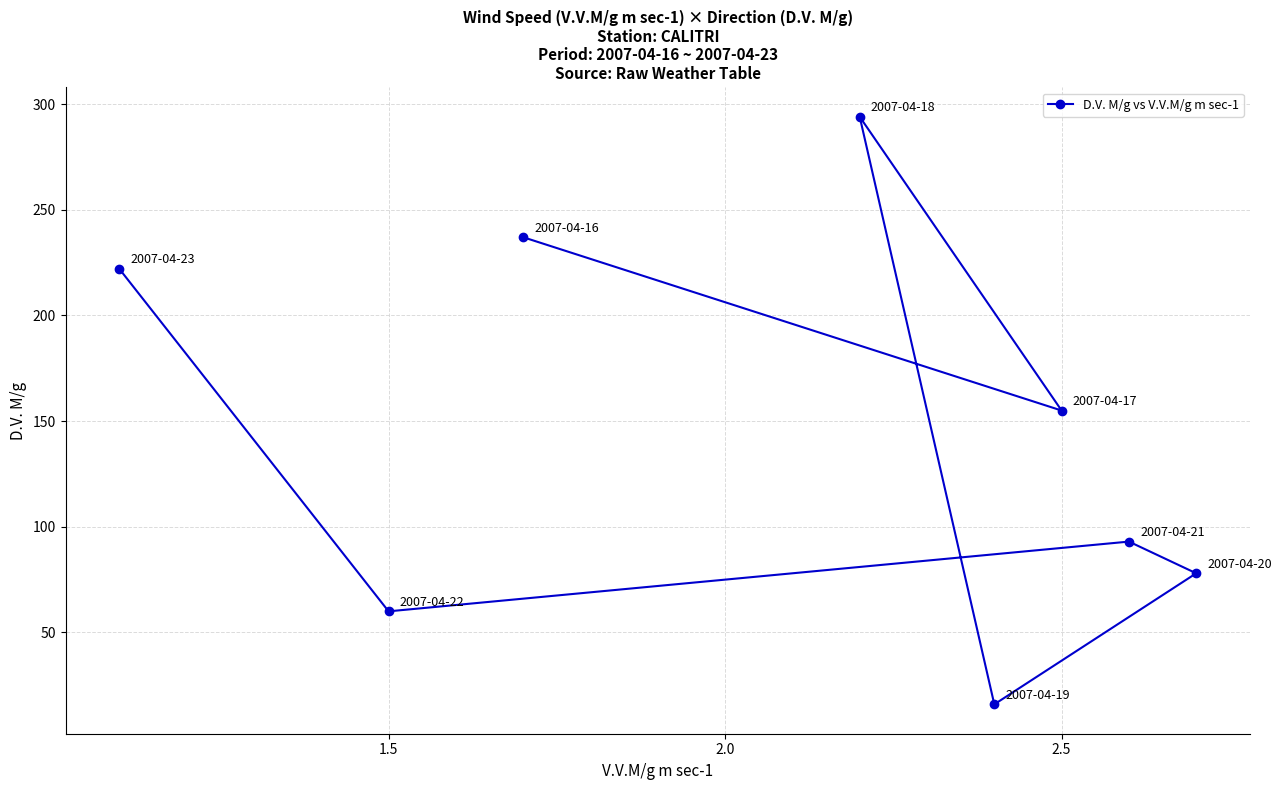

How many data points are above 155?

3